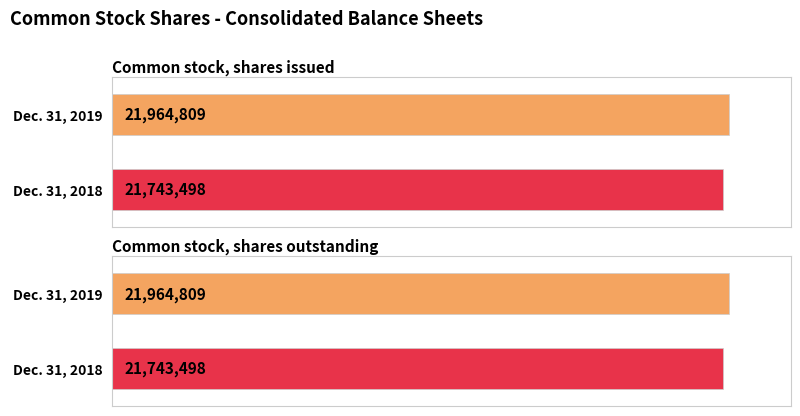

What is the total value across all series at Common stock, shares issued?

43708307